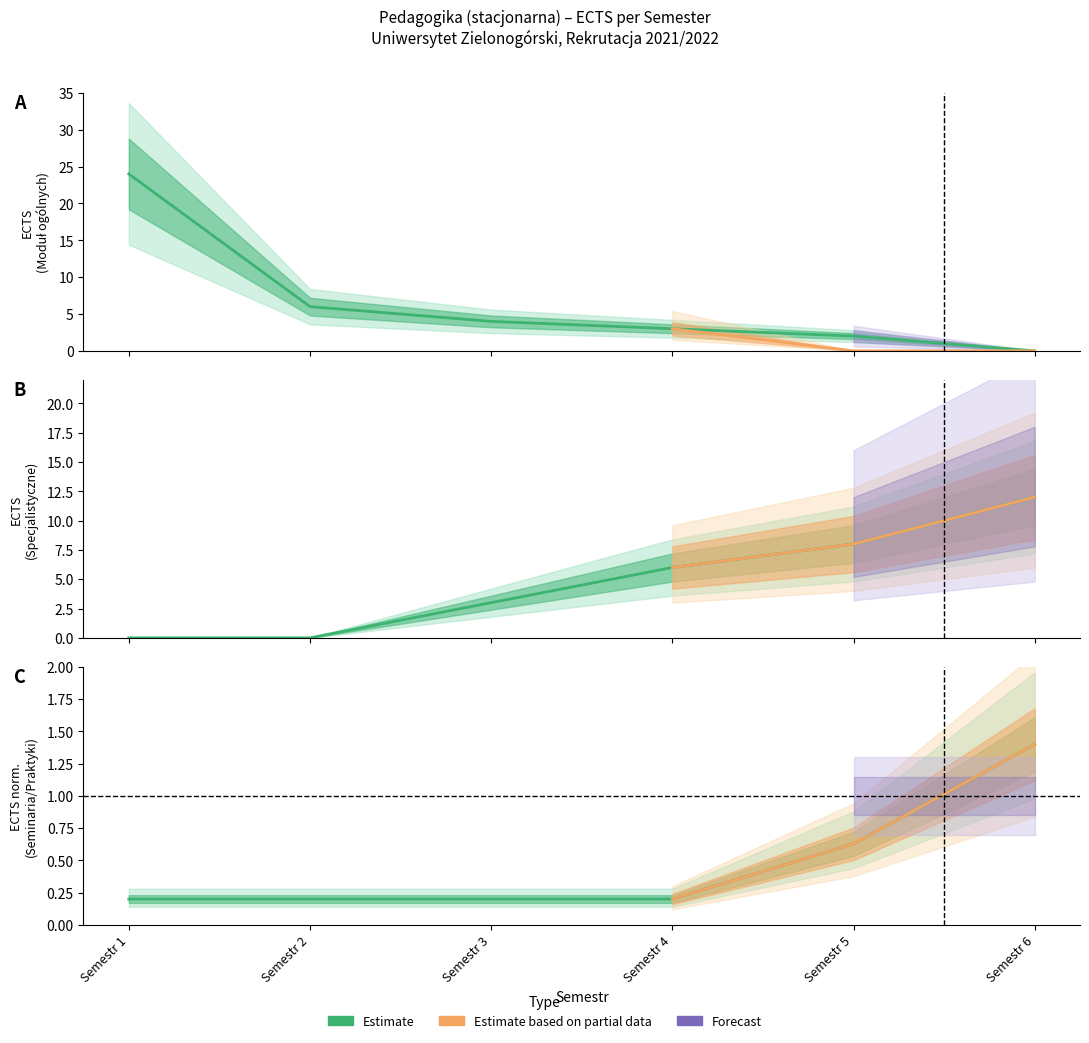

Read the Modul ogolnych value at Semestr 5.

2.0